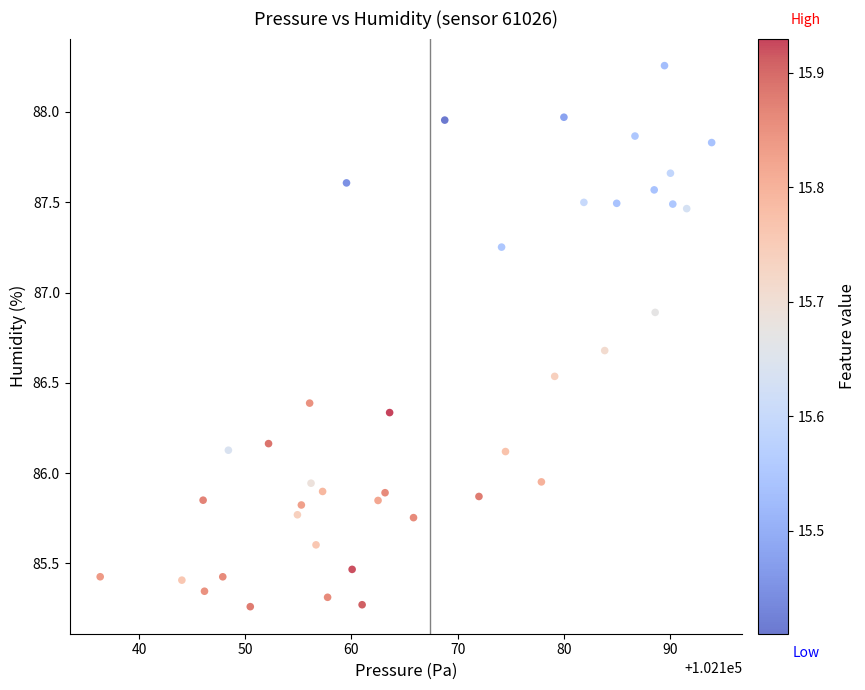

What is the range of Y values (max minus min)?

3.0